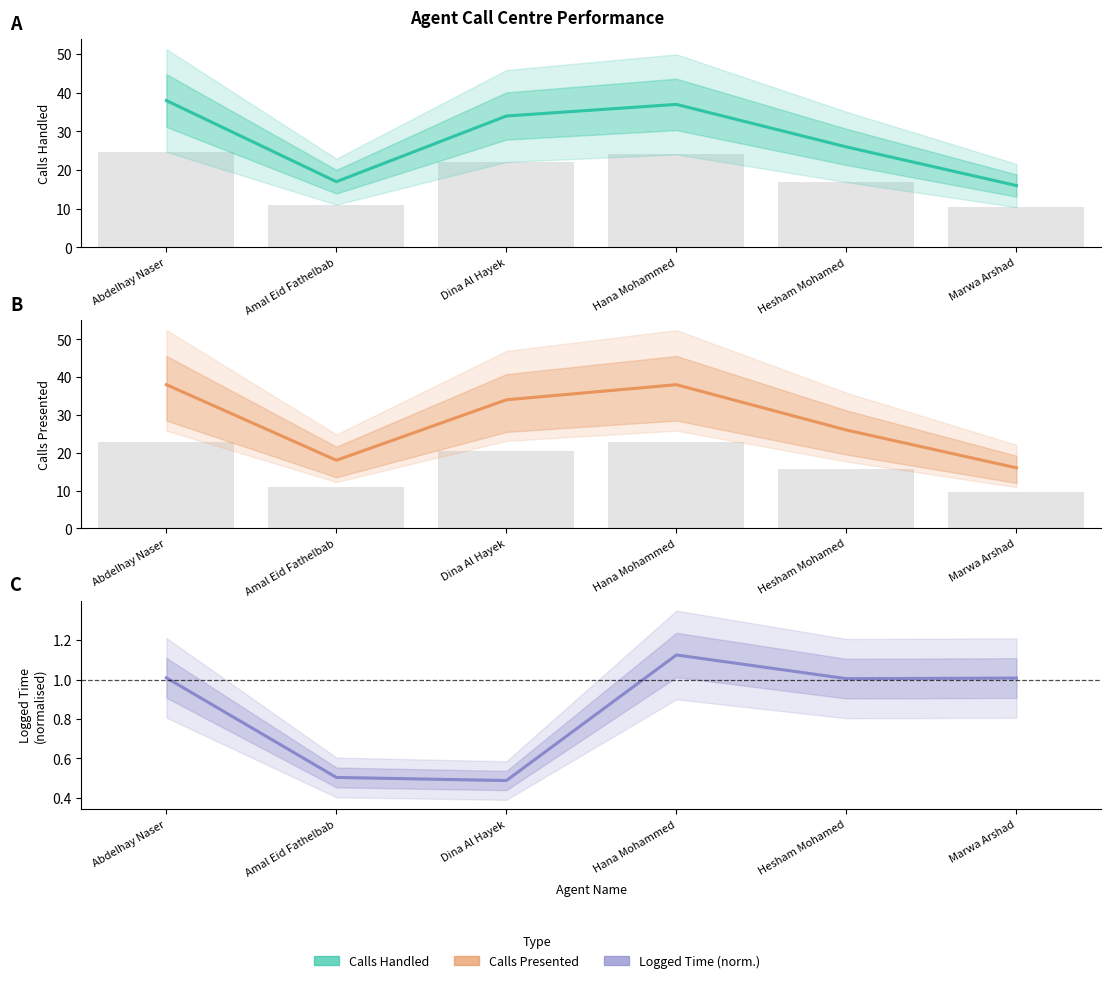

Is it true that Calls Handled equals 34.0 at Dina Al Hayek?

True